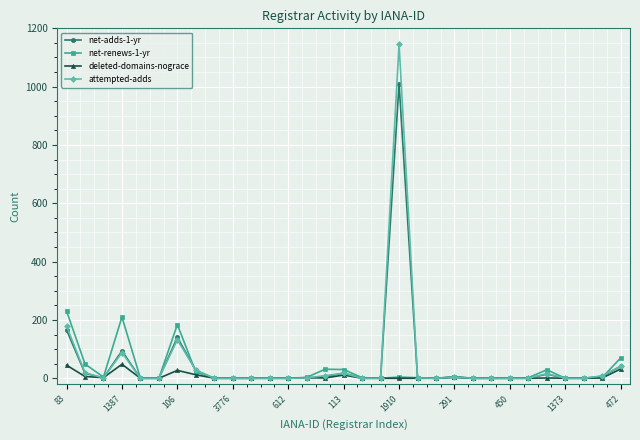

True or false: net-renews-1-yr has more than 1 points higher than both neighbors.

True